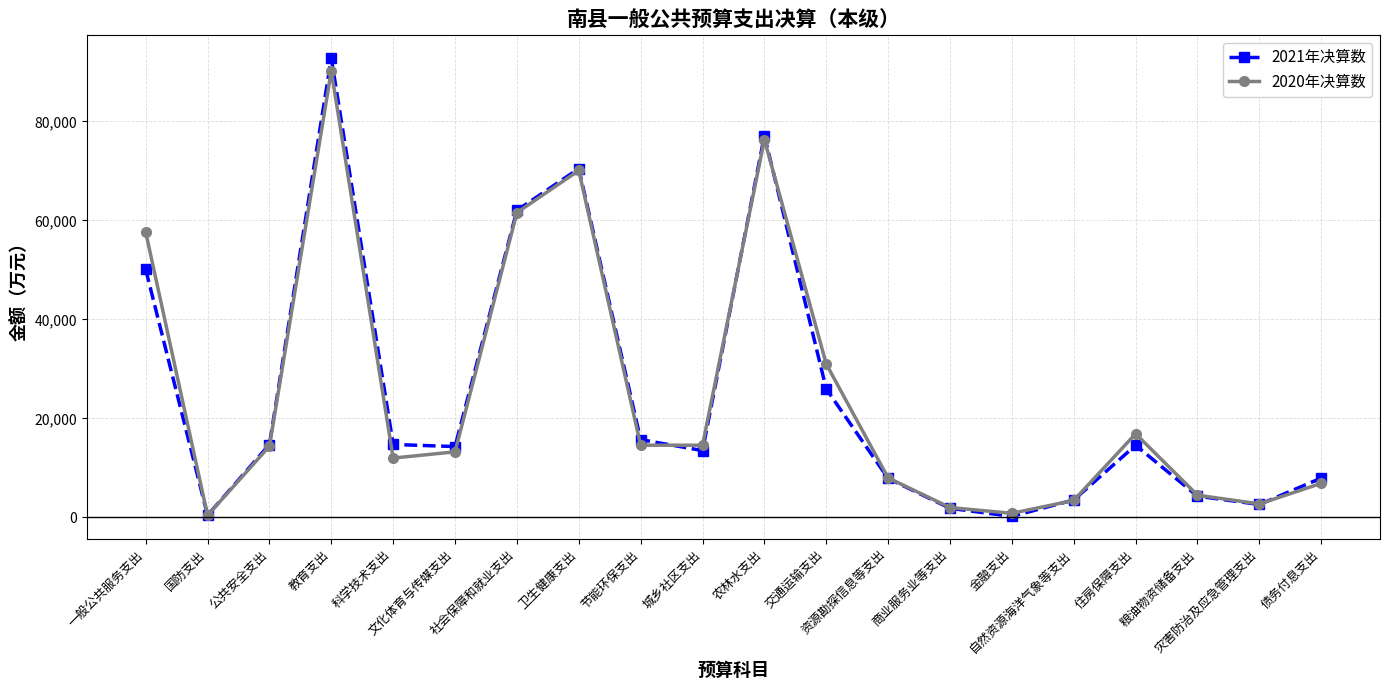

How many data points in 2021年决算数 are less than 14564?

10